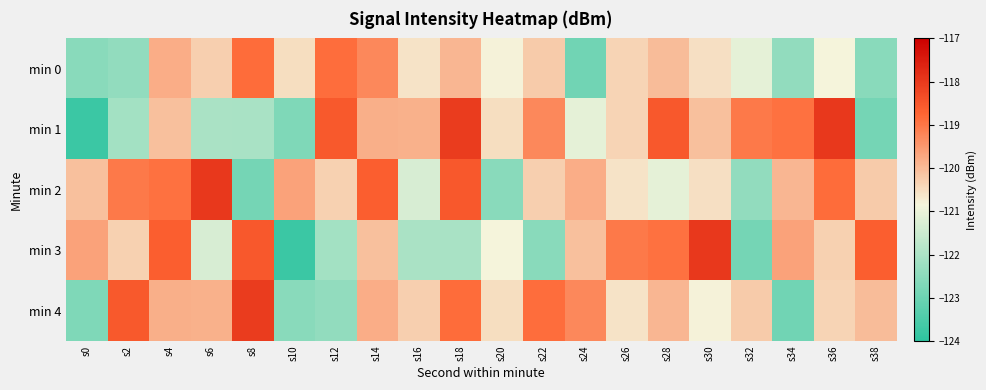

At how many categories does at least one series exceed -121?

20